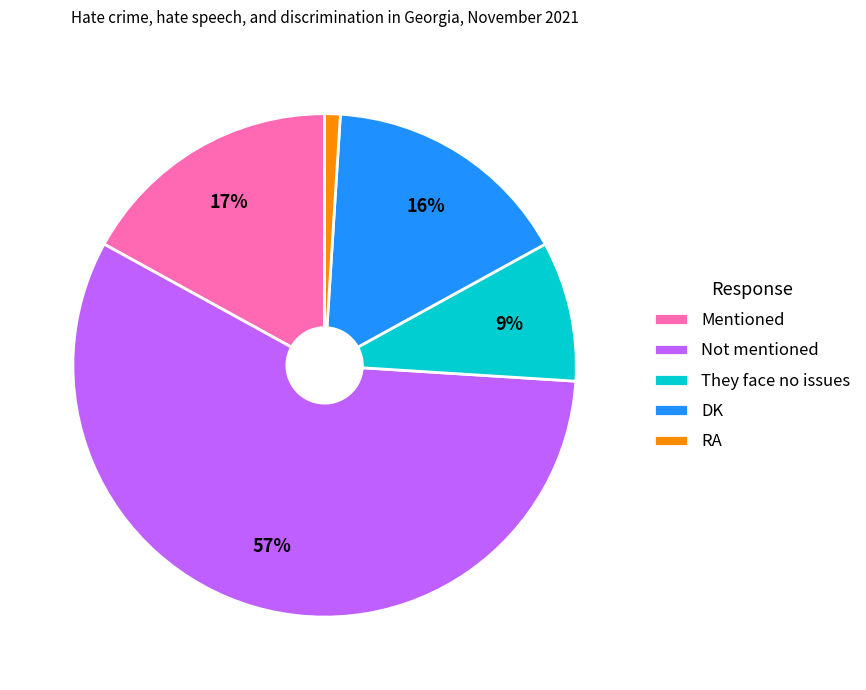

Combined, do DK and Mentioned account for over 50%?

No